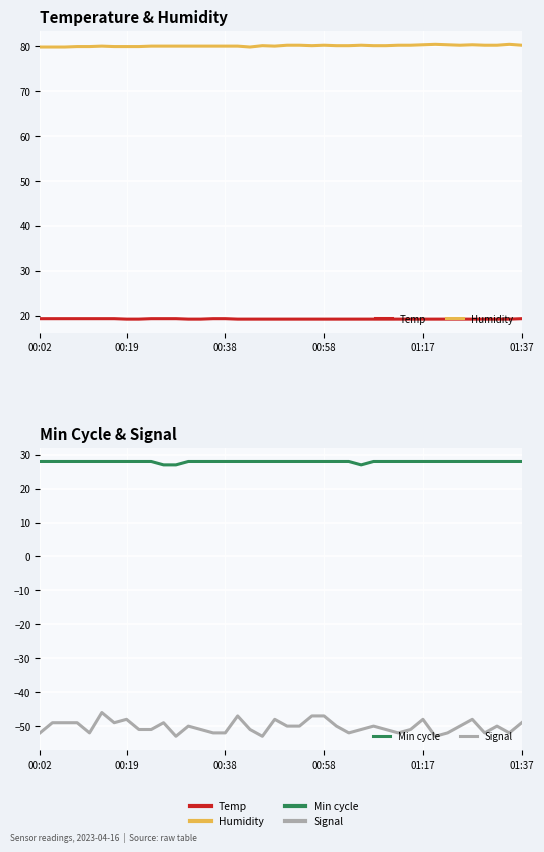

True or false: Humidity has more than 2 points higher than both neighbors.

True